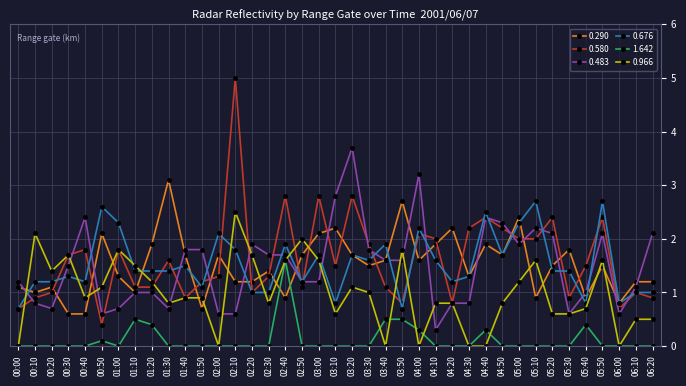

What is the highest value of the 0.966 series?

2.5